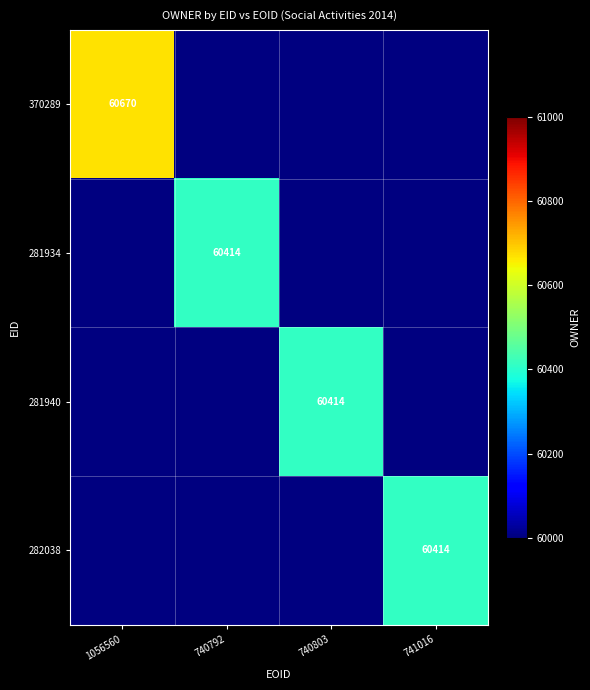

The value of 282038 at 741016 is 104750. True or false?

False